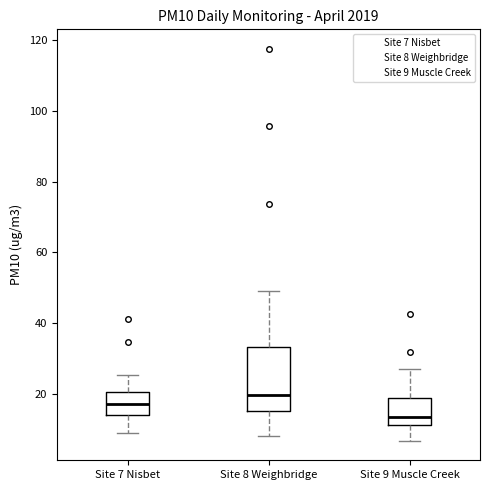

Reading left to right, read every box against the y-axis: the position of its median line, the range the box covers, and the ends of its whiskers. The values are not printed on the chart, so give them approximately, as read against the axis.

Site 7 Nisbet: median 18, box 14 to 20, whiskers 8 to 26
Site 8 Weighbridge: median 20, box 16 to 34, whiskers 8 to 50
Site 9 Muscle Creek: median 14, box 12 to 18, whiskers 6 to 26